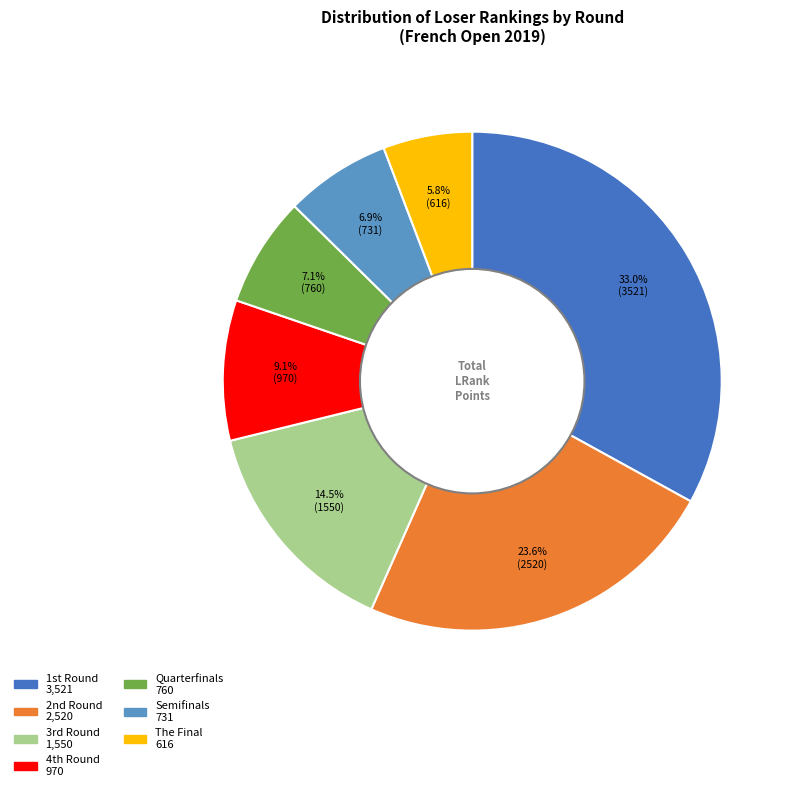

True or false: Semifinals accounts for 7% of the total.

True